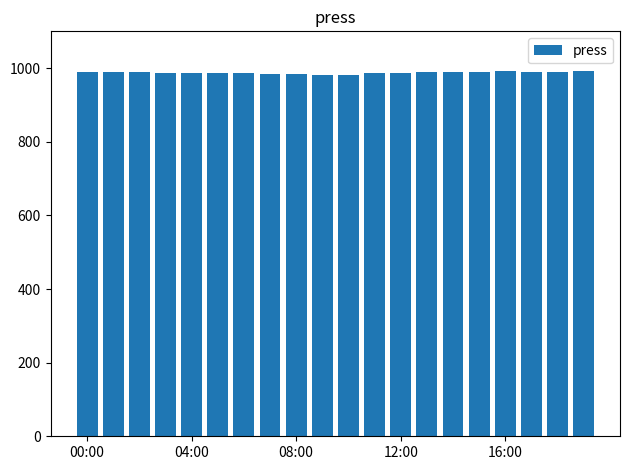

What is the difference between the maximum and minimum values?

9